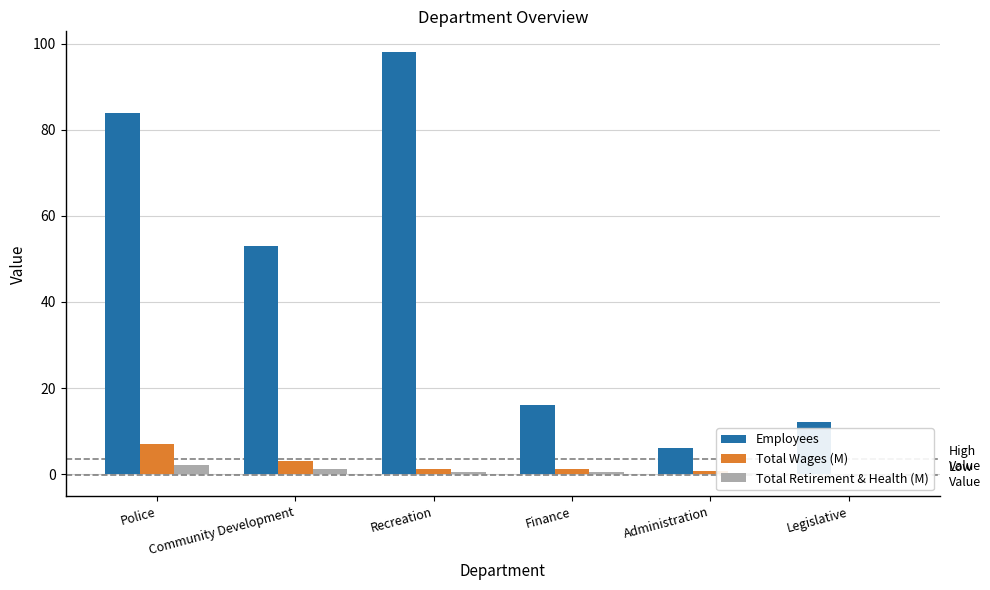

What is the approximate value of Employees at Legislative?

12.0